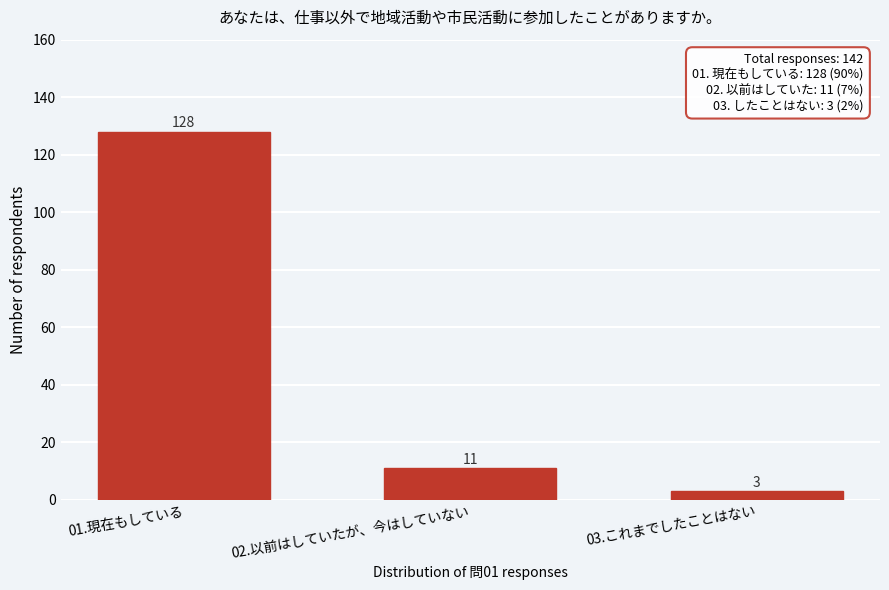

Reading right to left, list all the values displayed in this chart.

3	11	128